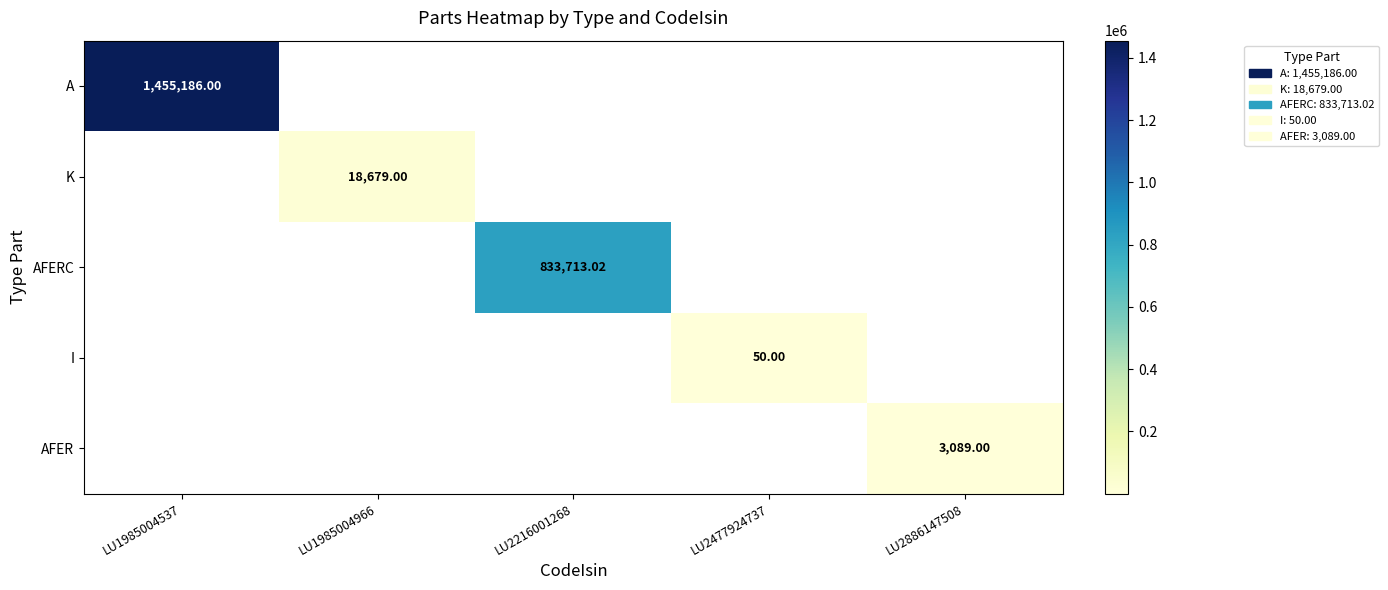

What is the greatest value displayed?

1455186.0